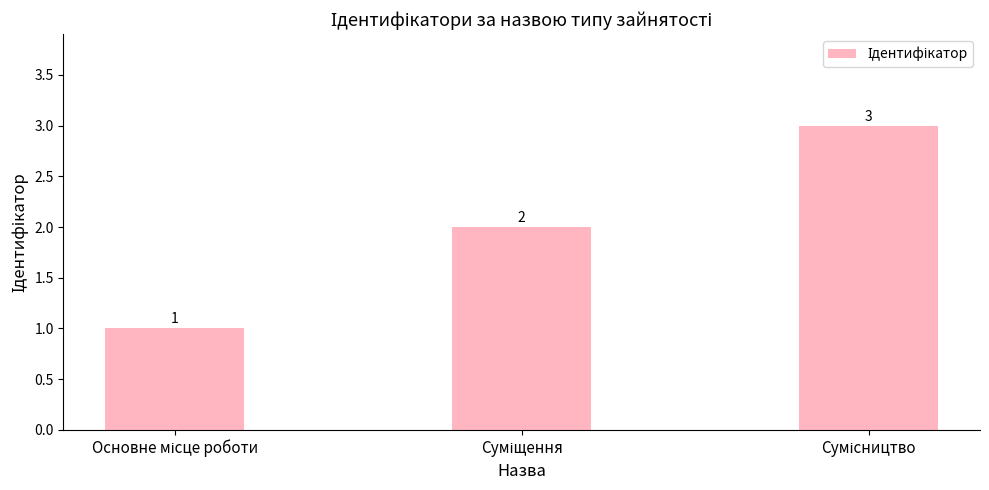

What is the value of the 1st bar from the left?

1